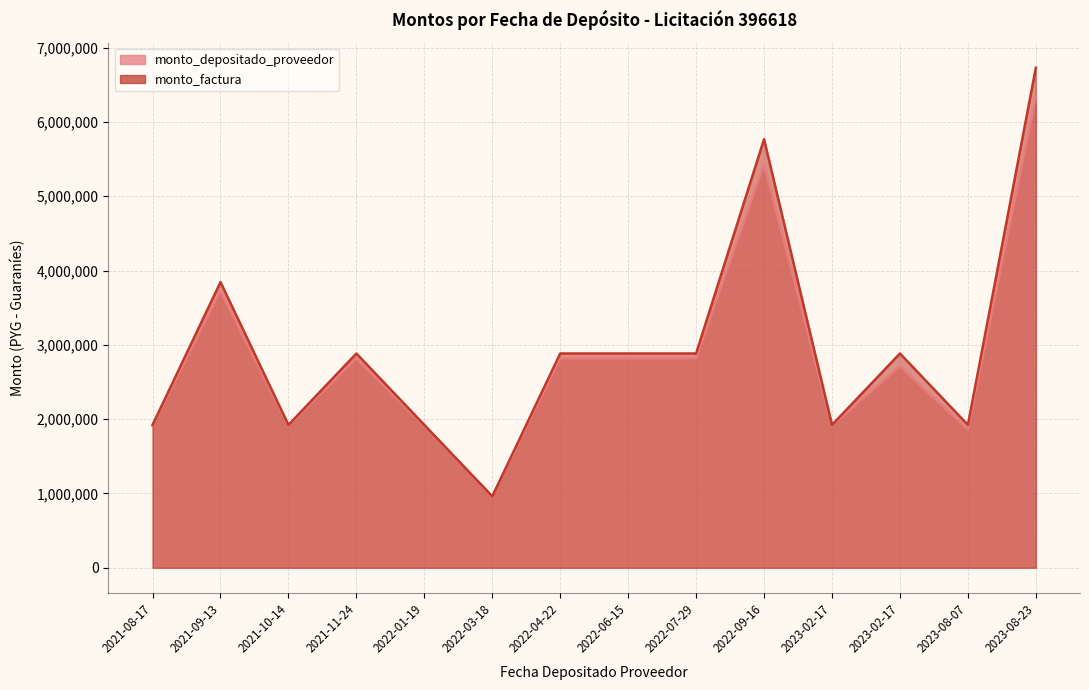

What is the total value across all series at 2023-02-17?

3836061